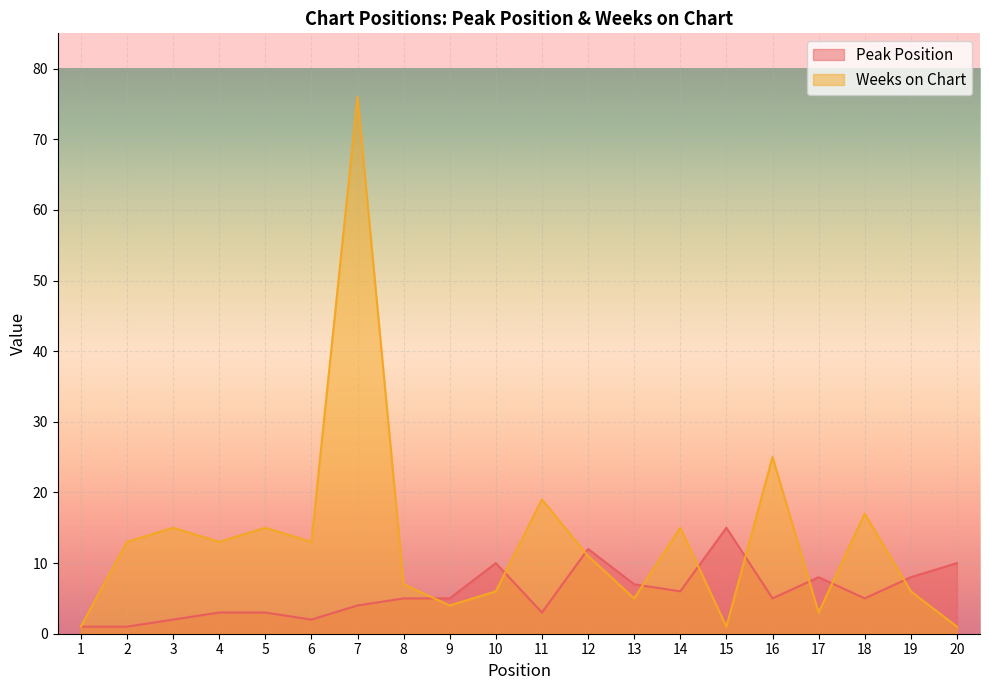

What is the difference between the second highest and second lowest values in the Peak Position series?

11